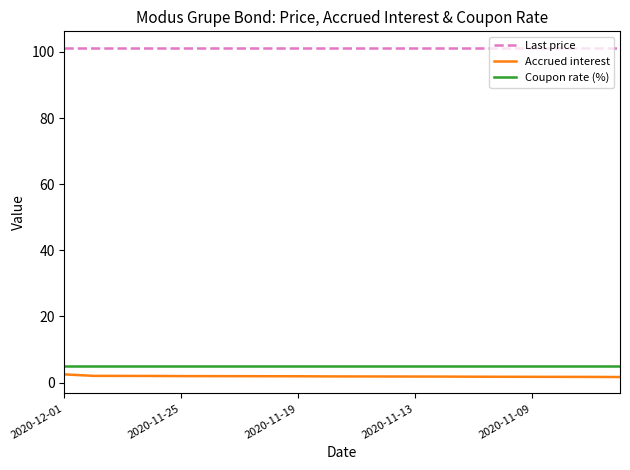

What is the highest value of the Last price series?

101.3